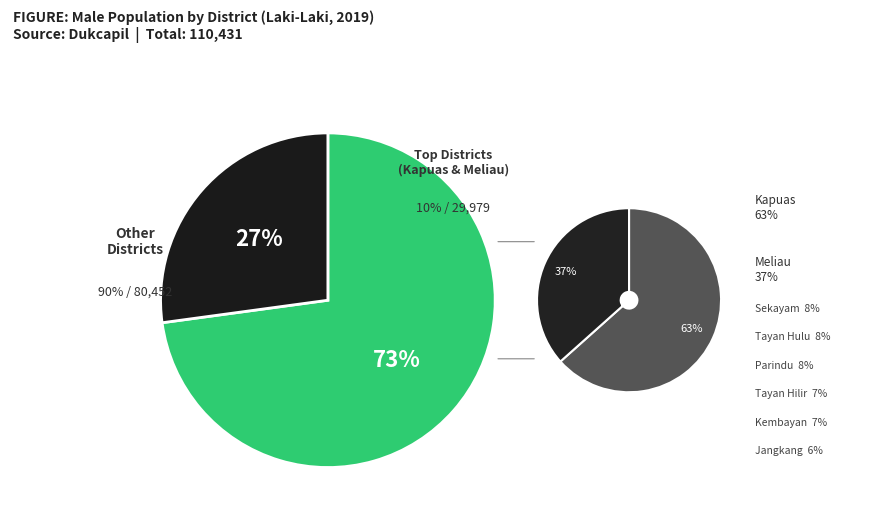

Is Meliau the majority of the pie?

No